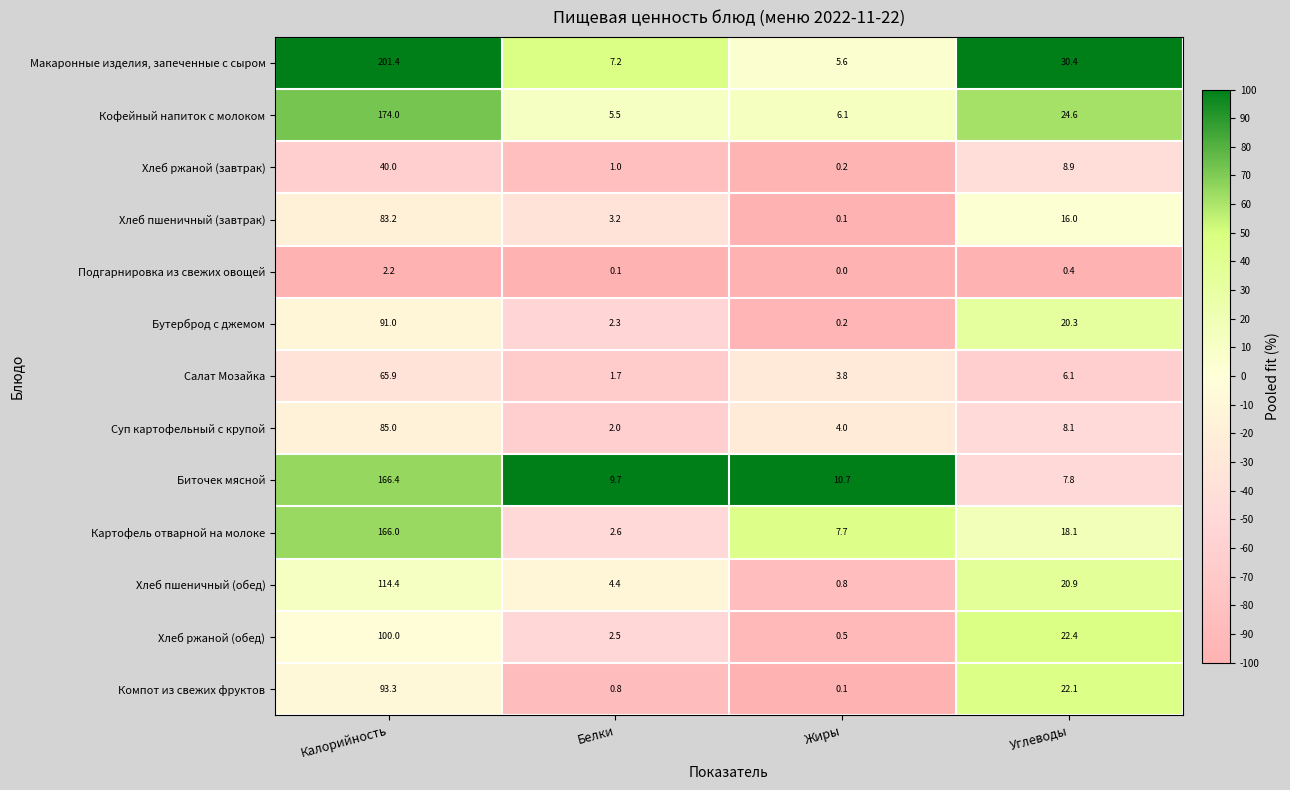

Read the Биточек мясной value at Калорийность.

166.4